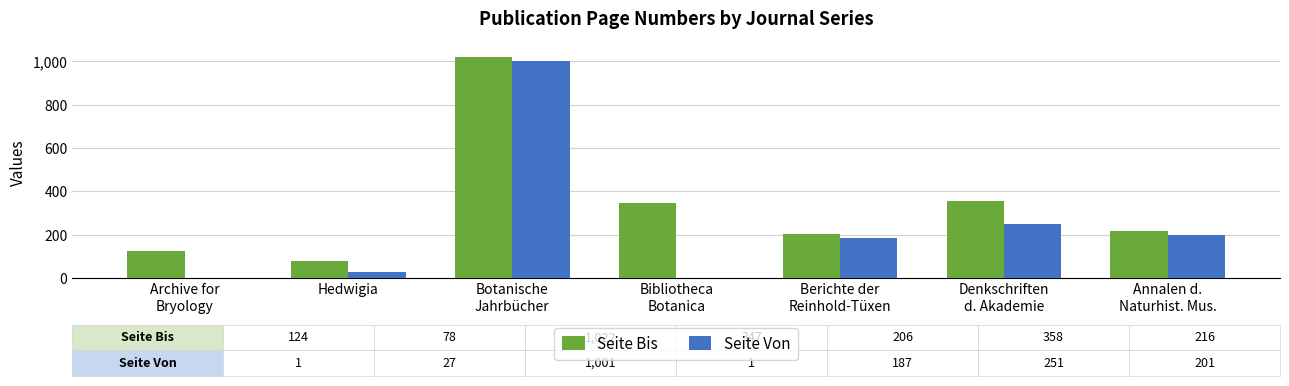

Which series has the largest total across all categories?

Seite Bis